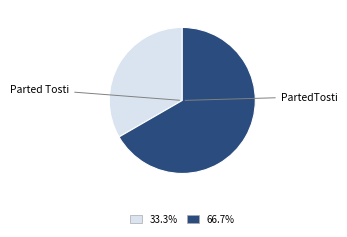

Is there a majority slice in this chart?

Yes